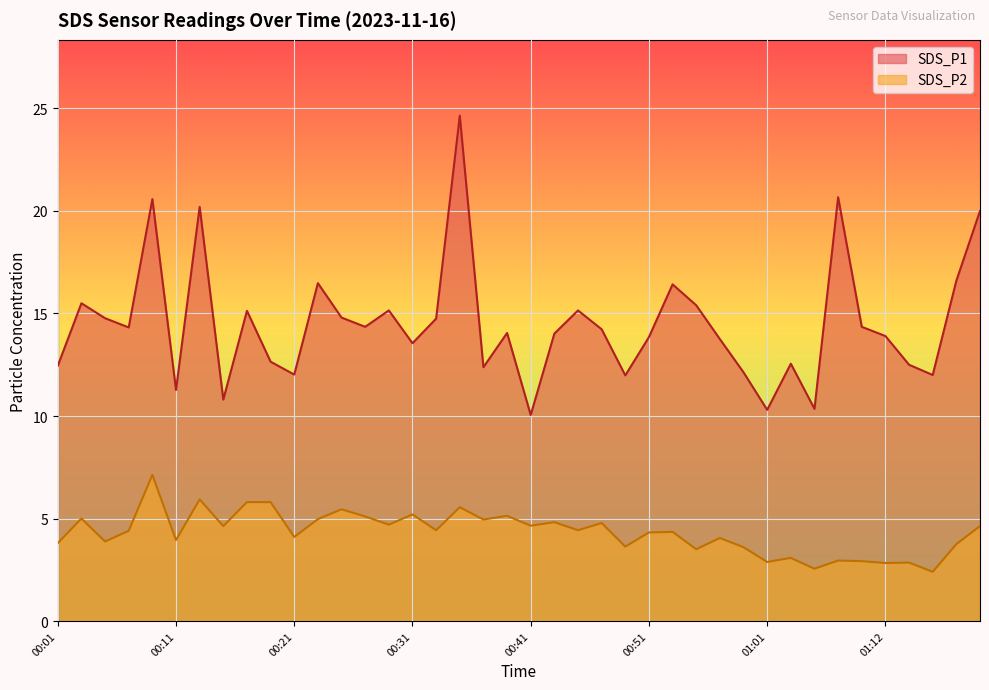

What is the spread (max minus min) of values at 01:03?

9.5